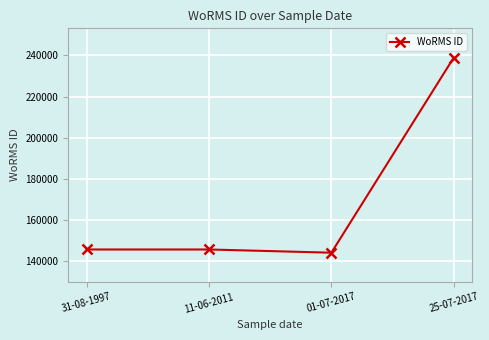

Reading left to right, list all the values displayed in this chart.

31-08-1997=145790	11-06-2011=145790	01-07-2017=144229	25-07-2017=238968